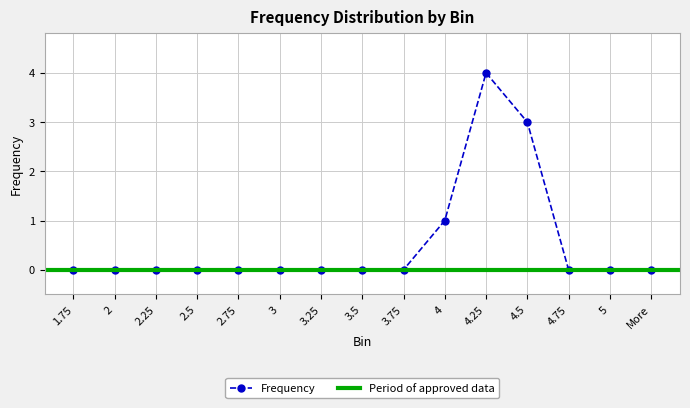

Reading left to right, what are all the values shown in this chart?

0	0	0	0	0	0	0	0	0	1	4	3	0	0	0